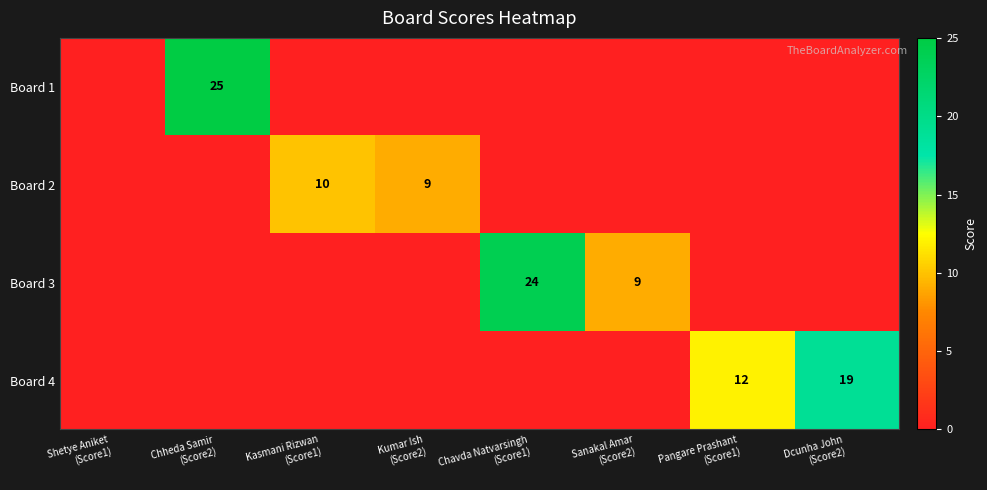

Which series has the largest range (max minus min)?

Board 1